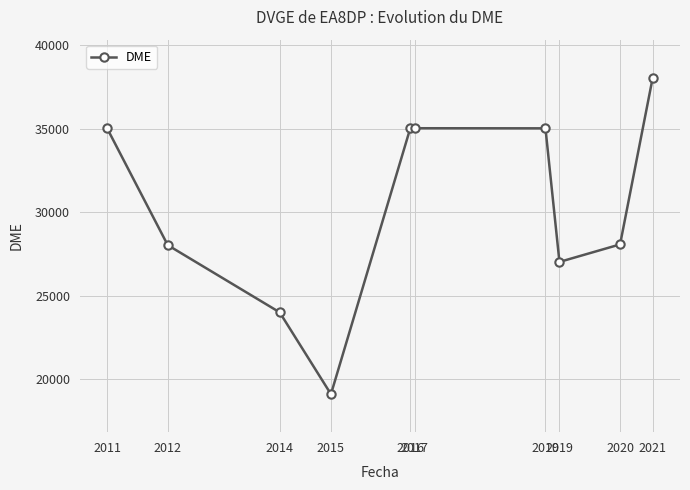

Where is the data nearest to the value 28576?

2020